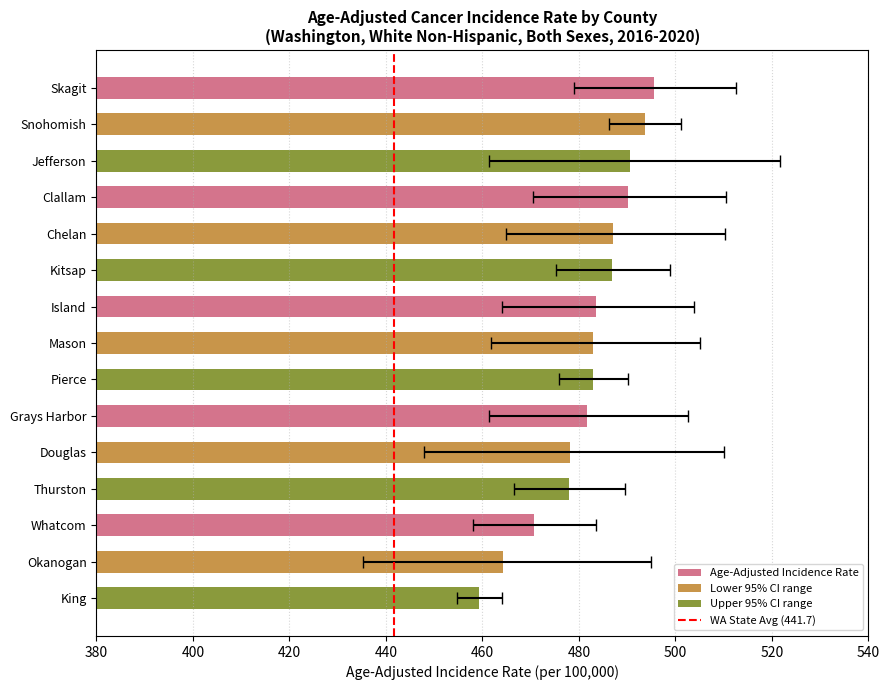

Where is the data nearest to the value 0?

380